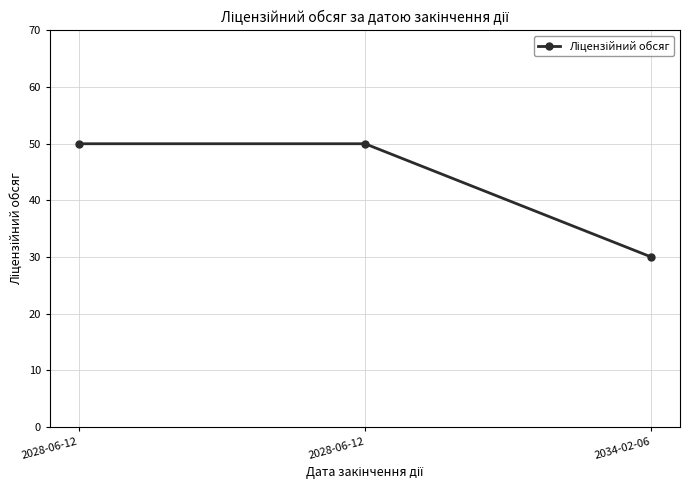

Reading left to right, transcribe all the data shown in this chart.

2028-06-12=50	2028-06-12=50	2034-02-06=30